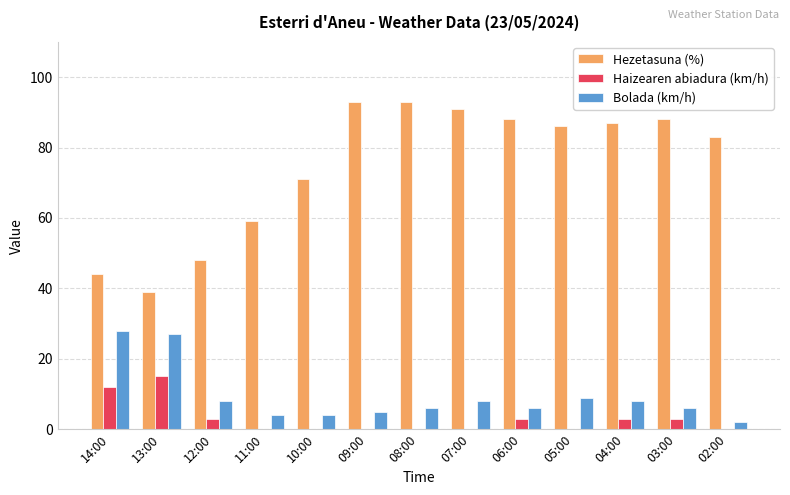

Count the number of categories in the chart.

13